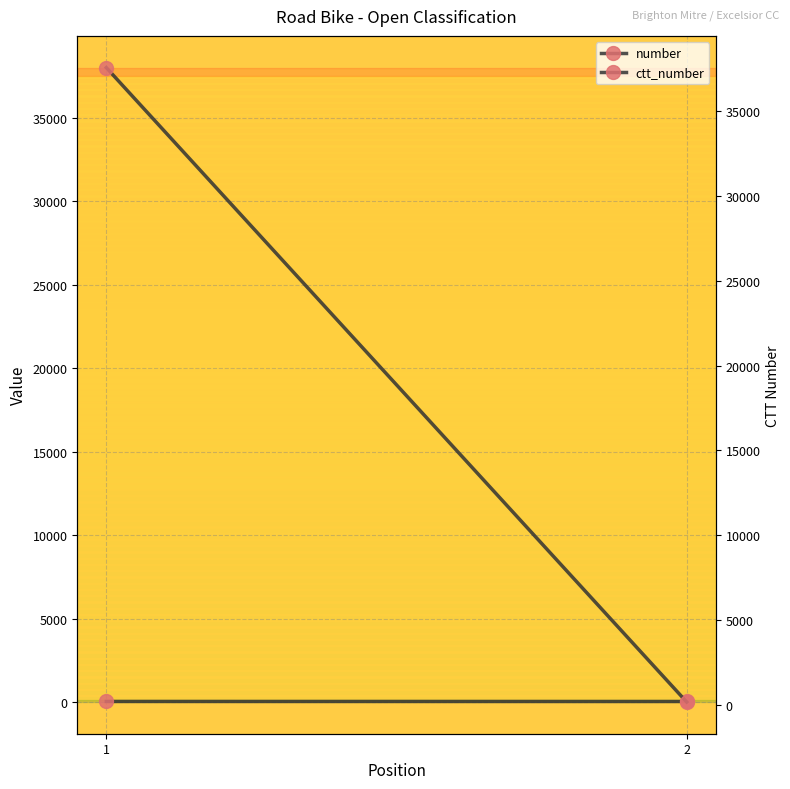

What is the difference between the maximum and minimum values in the ctt_number series?

37420